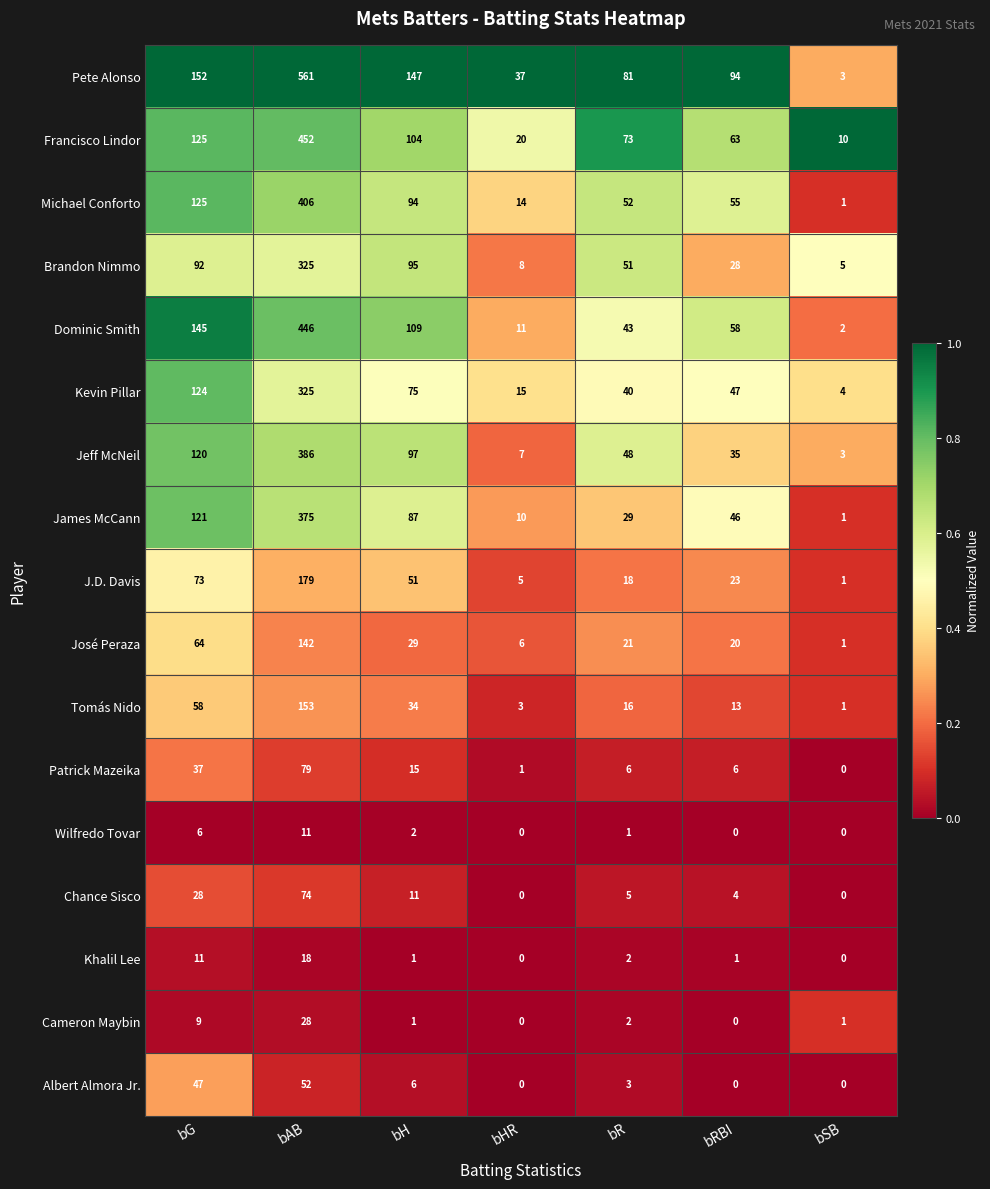

What is the difference between the highest and lowest values at bSB?

10